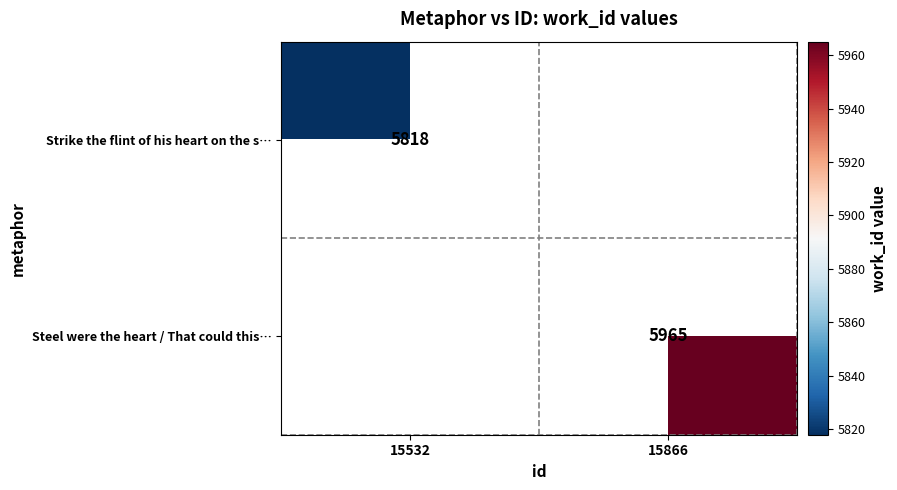

Which label corresponds to the largest value in the chart?

15866